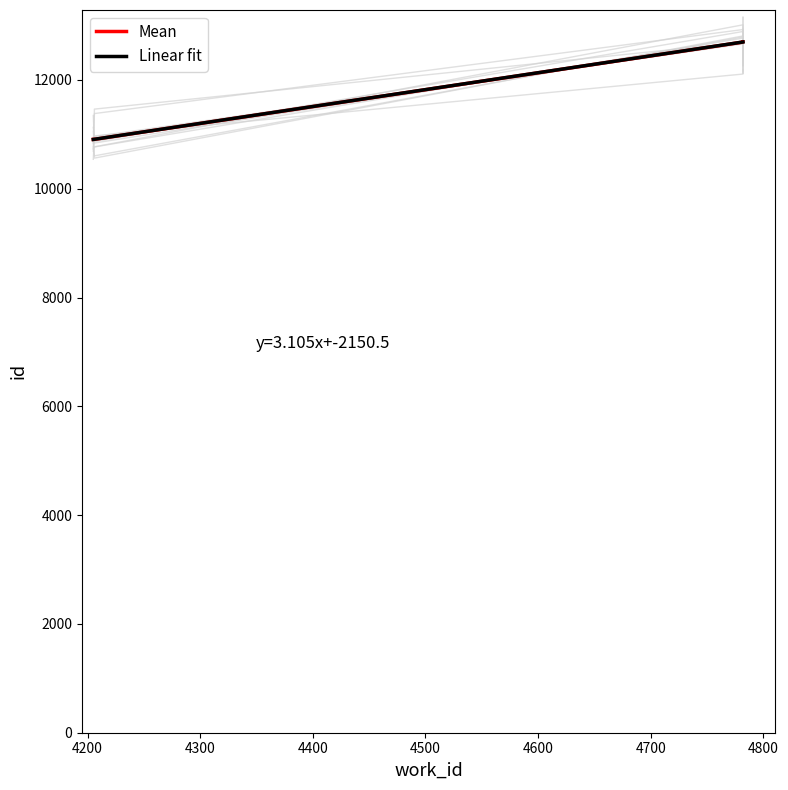

Reading left to right, transcribe all the data shown in this chart.

4205=10908	4206=10909	4782=12697	4782=12699	4782=12700